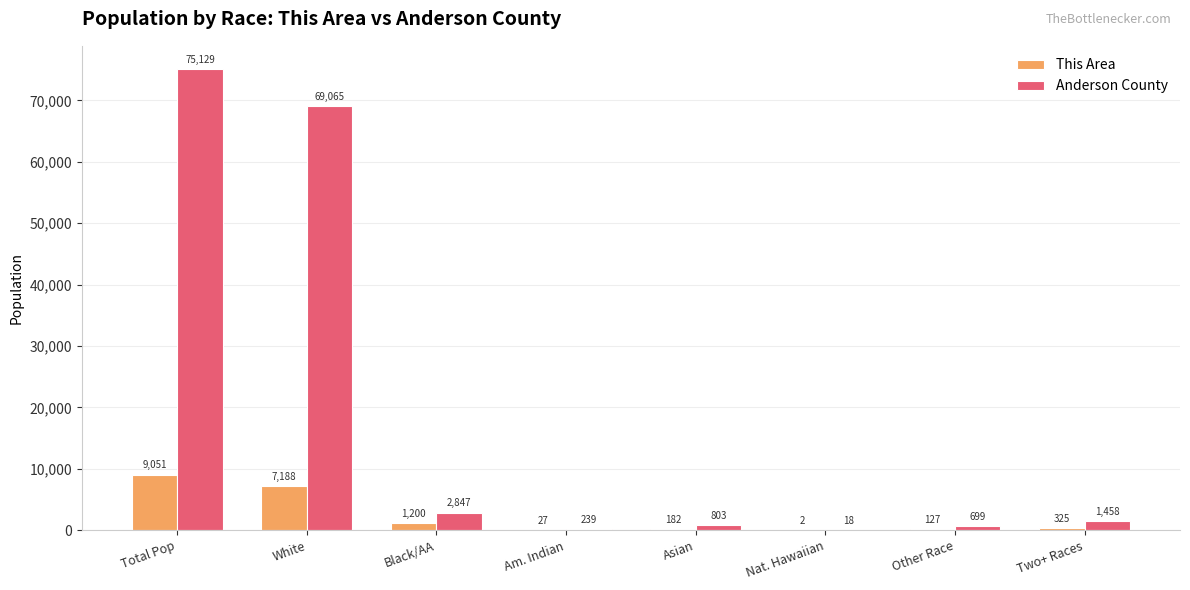

Which series has the largest total across all categories?

Anderson County